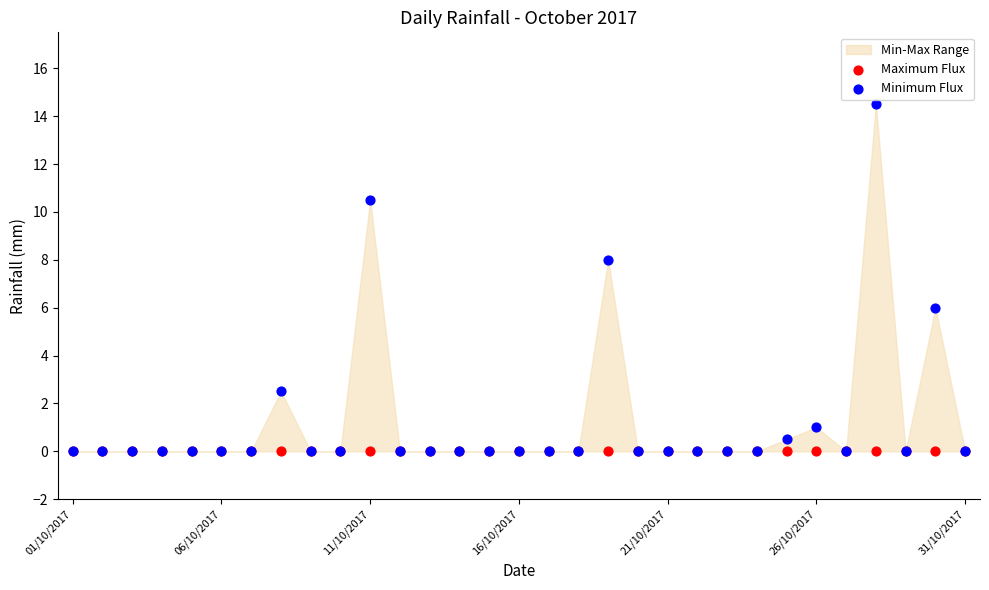

Which series has the widest spread of Y values?

Minimum Flux